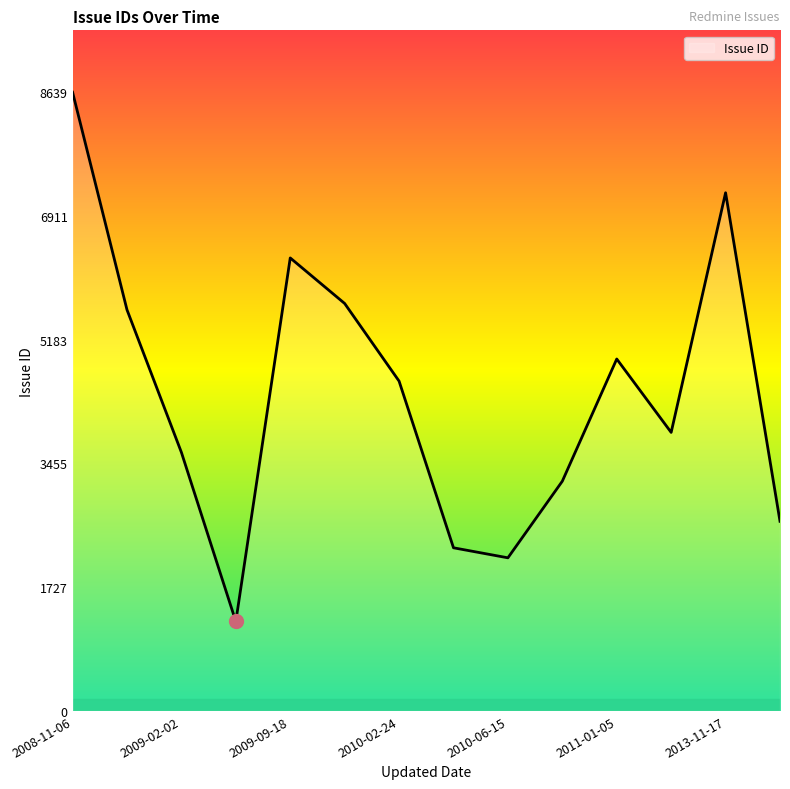

Reading left to right, what are all the values shown in this chart?

8639	5601	3610	1249	6325	5689	4605	2278	2138	3208	4914	3889	7235	2648